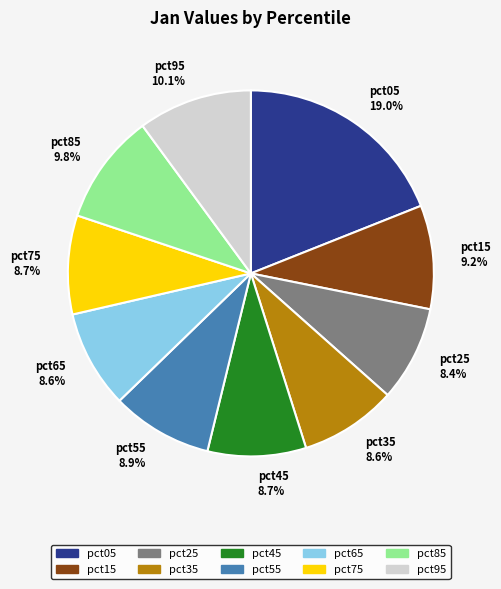

Is it true that pct45 is 1% of the pie?

False